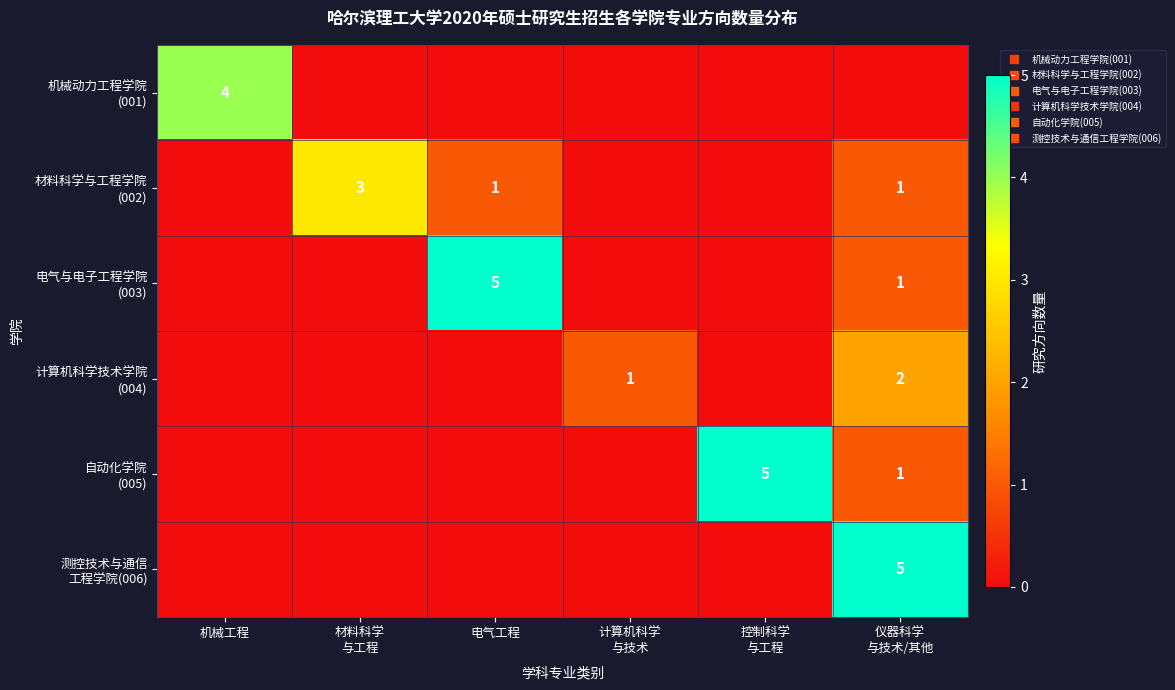

What is the spread (max minus min) of values at 材料科学
与工程?

3